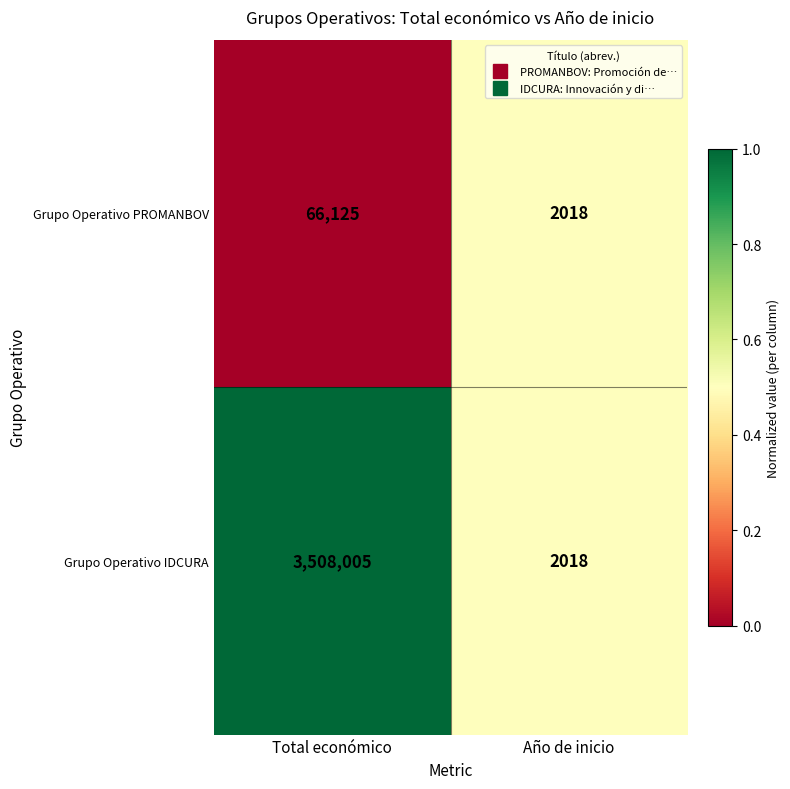

What is the sum of all Grupo Operativo IDCURA values?

3510023